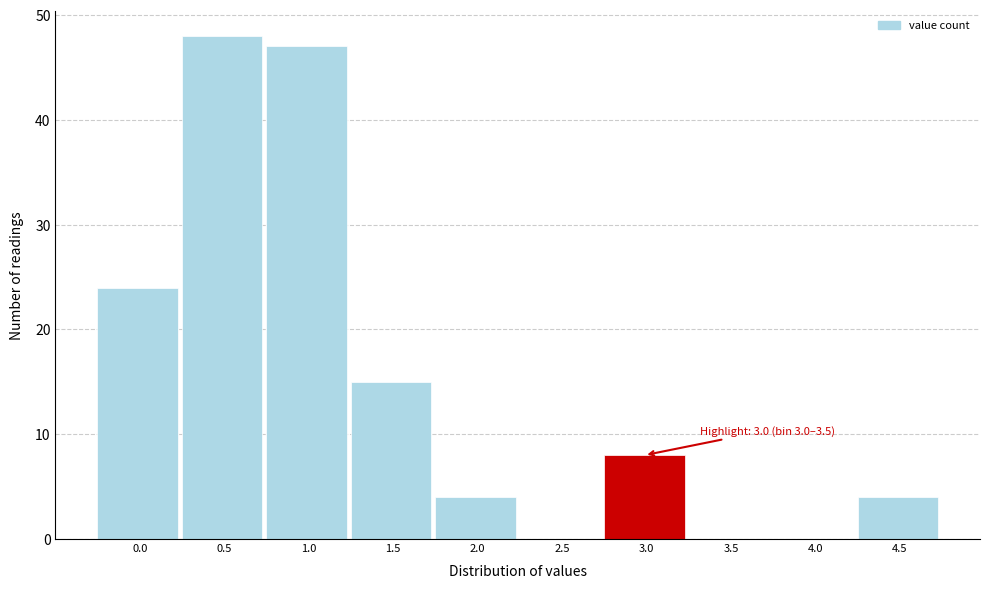

Reading left to right, extract all data points from this chart.

0.0=24	0.5=48	1.0=47	1.5=15	2.0=4	2.5=0	3.0=8	3.5=0	4.0=0	4.5=4